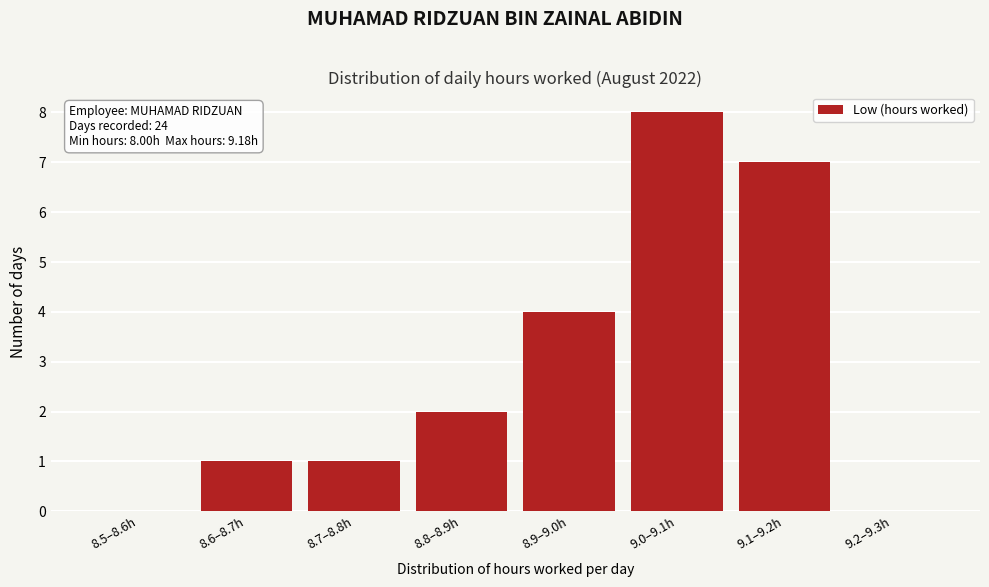

Reading right to left, list all the values displayed in this chart.

9.2–9.3h=0	9.1–9.2h=7	9.0–9.1h=8	8.9–9.0h=4	8.8–8.9h=2	8.7–8.8h=1	8.6–8.7h=1	8.5–8.6h=0